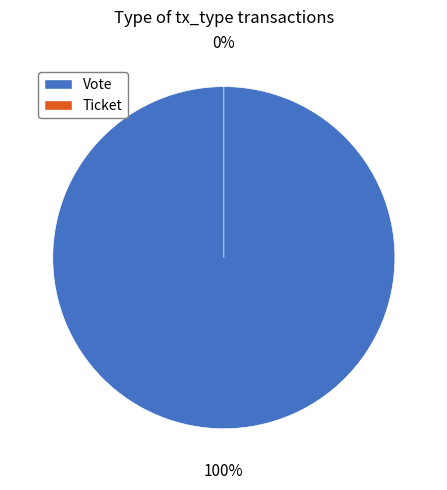

To the nearest percent, what is the combined percentage of Ticket and Vote?

100%